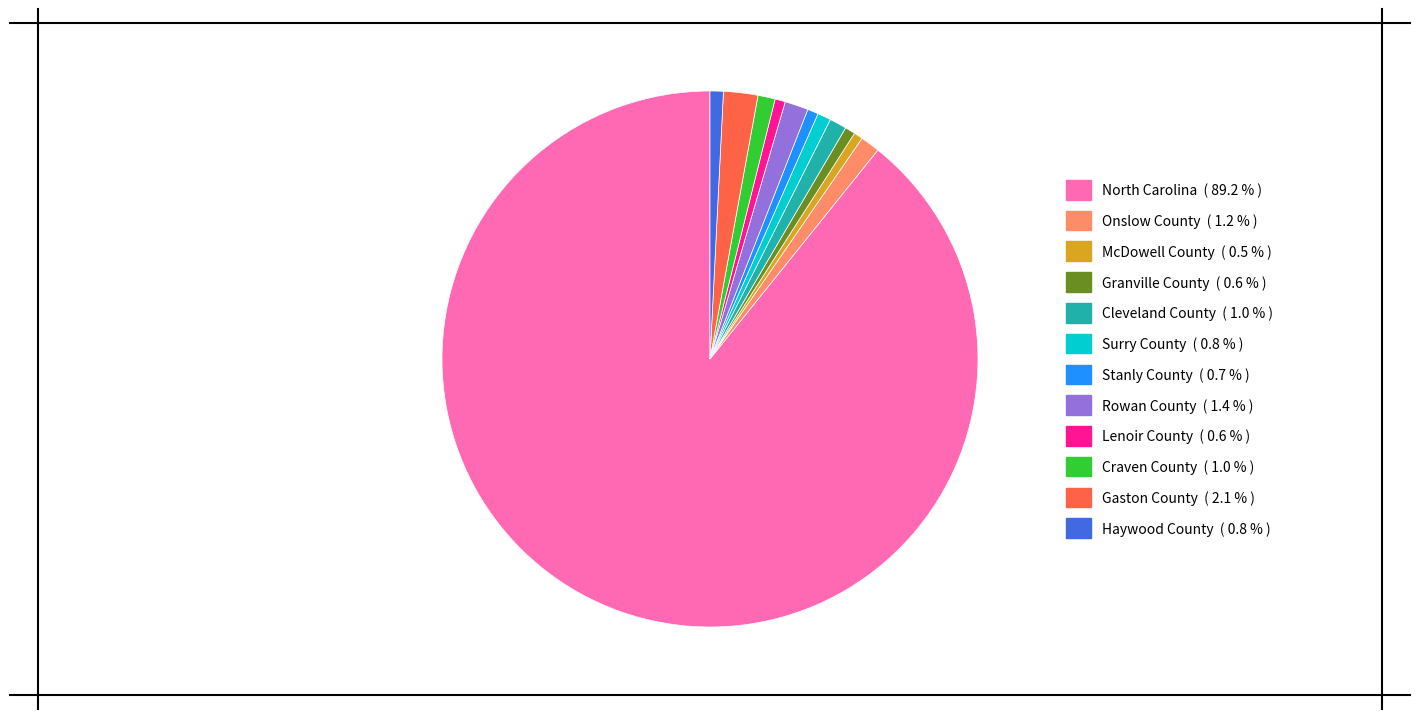

Which category has the biggest portion of the pie?

North Carolina